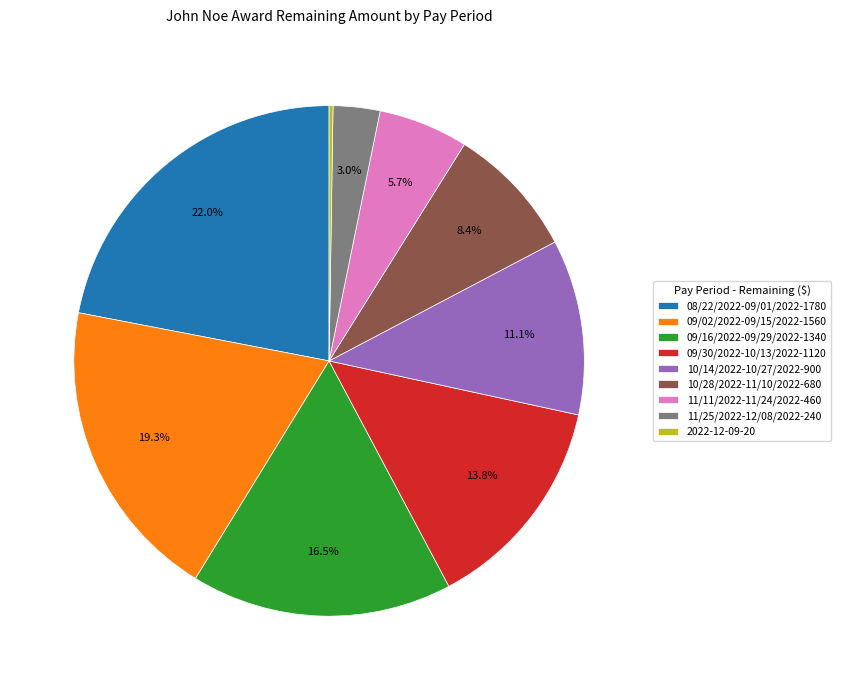

What is the ratio of the value at 09/16/2022-09/29/2022-1340 to the value at 11/11/2022-11/24/2022-460?

2.9